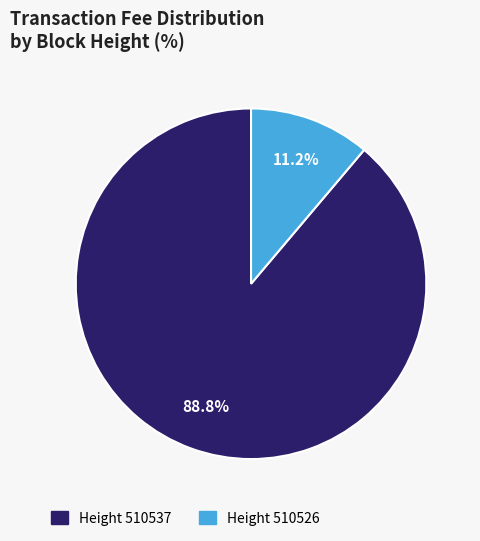

Is there a majority slice in this chart?

Yes